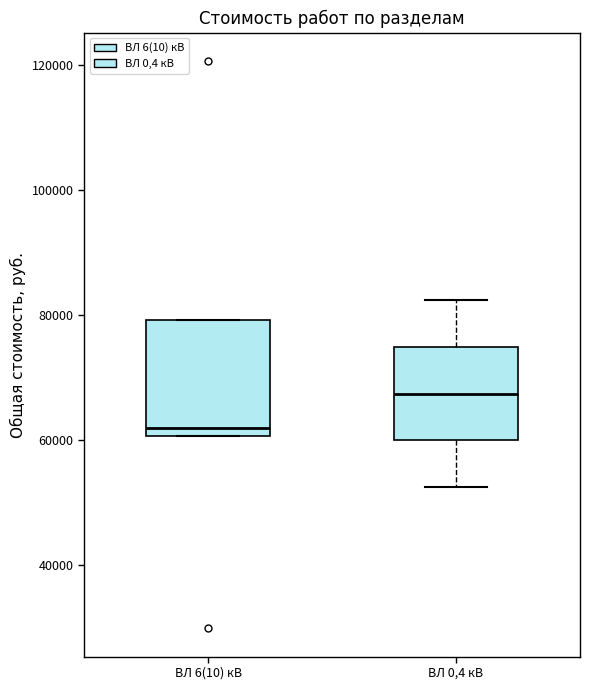

Comparing the boxes themselves (not the whiskers), which one is the tallest?

ВЛ 6(10) кВ